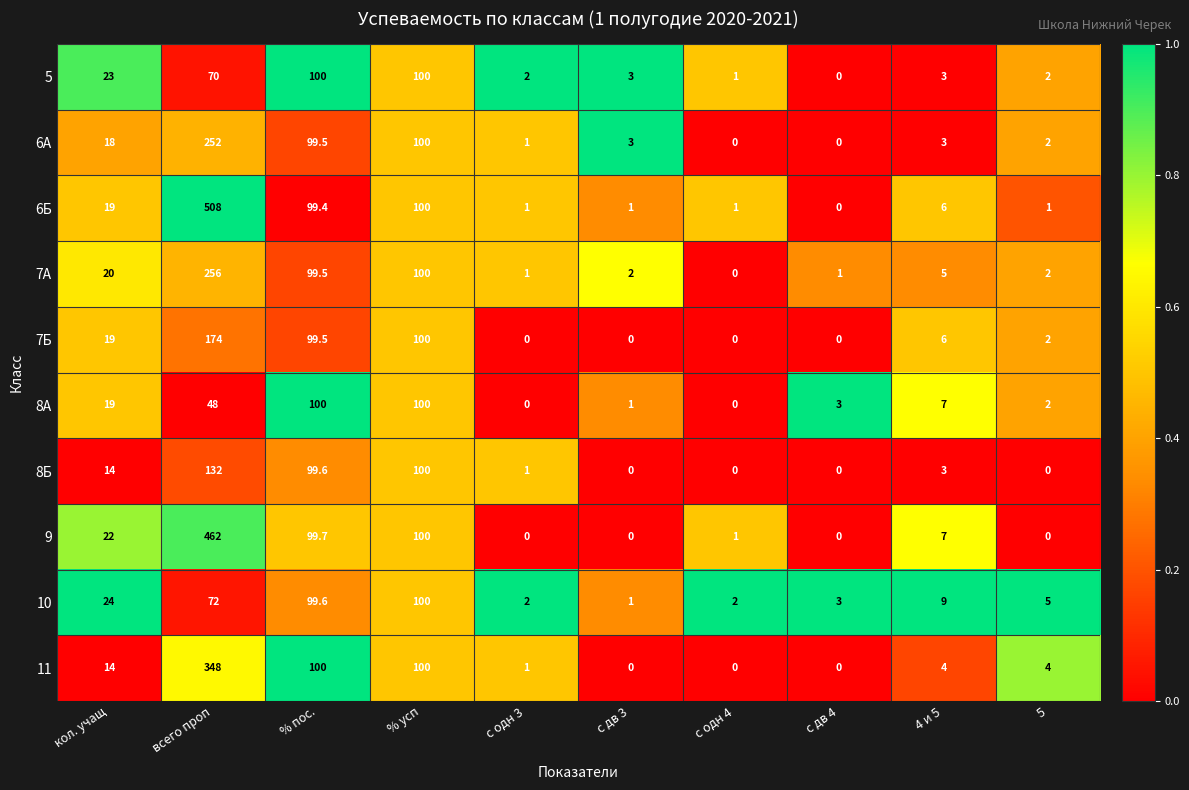

What value does the 7А series have at % пос.?

99.5